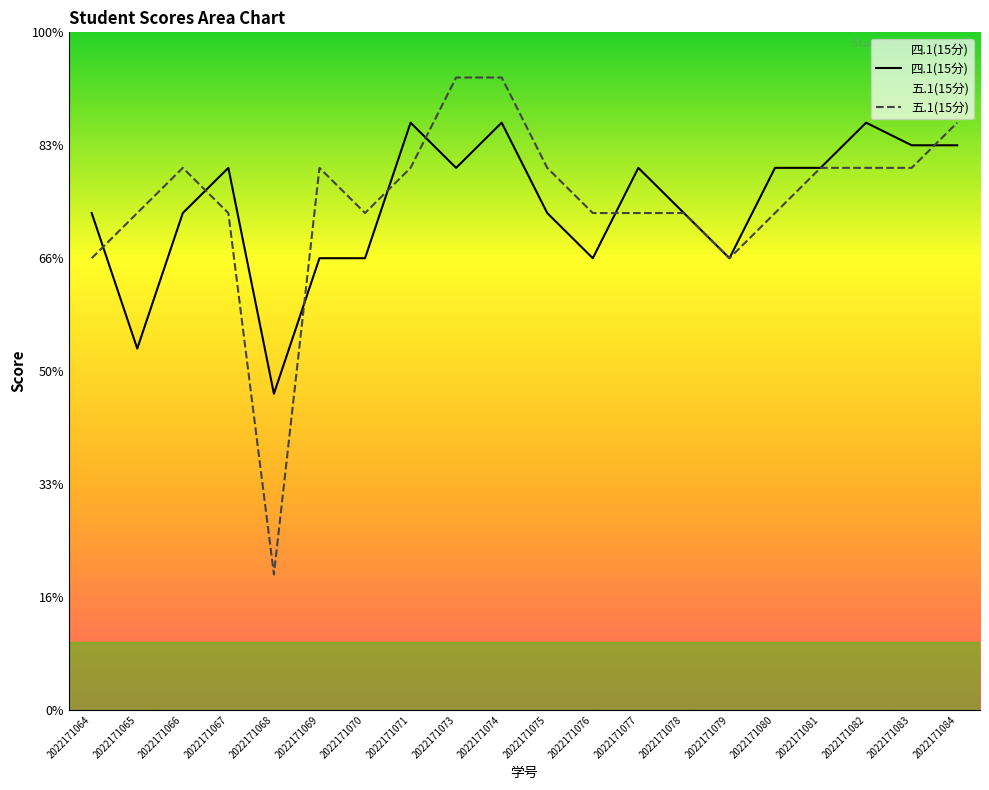

Which series ends up on top after the final intersection of 四.1(15分) and 五.1(15分)?

五.1(15分)